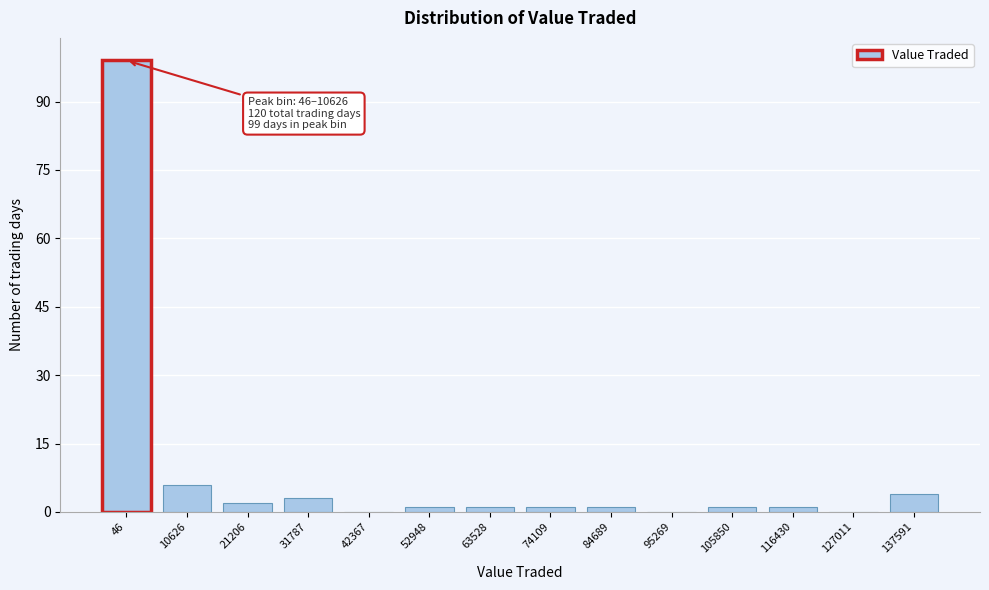

Reading left to right, transcribe all the data shown in this chart.

46=99	10626=6	21206=2	31787=3	42367=0	52948=1	63528=1	74109=1	84689=1	95269=0	105850=1	116430=1	127011=0	137591=4